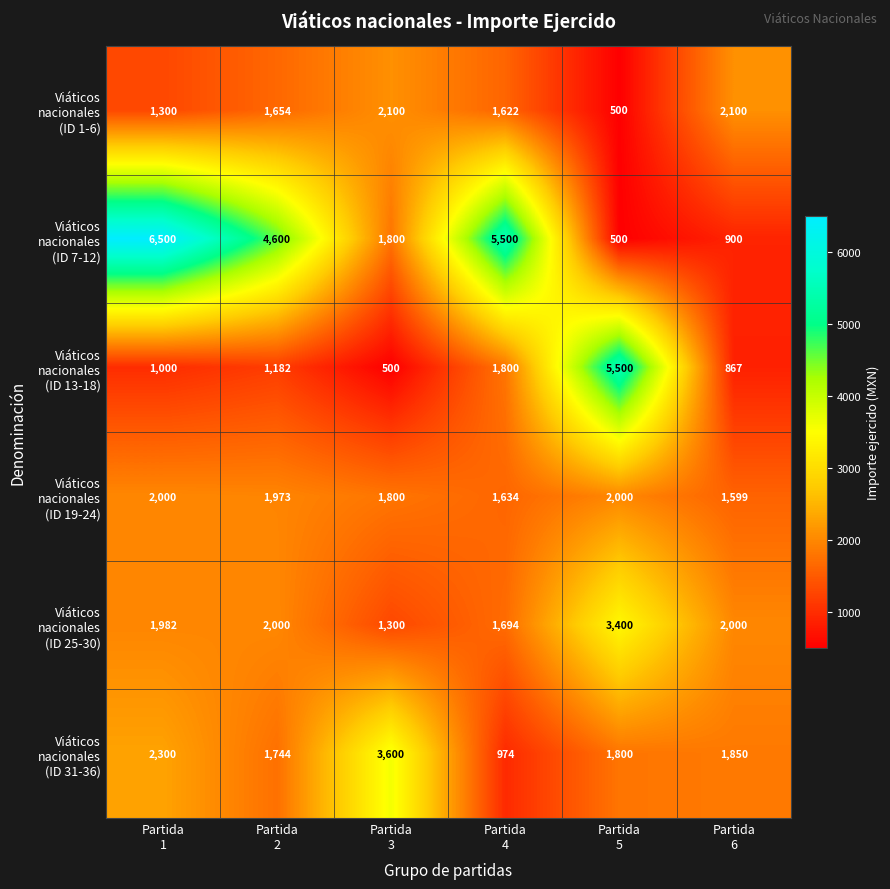

At how many categories does at least one series exceed 1374?

6